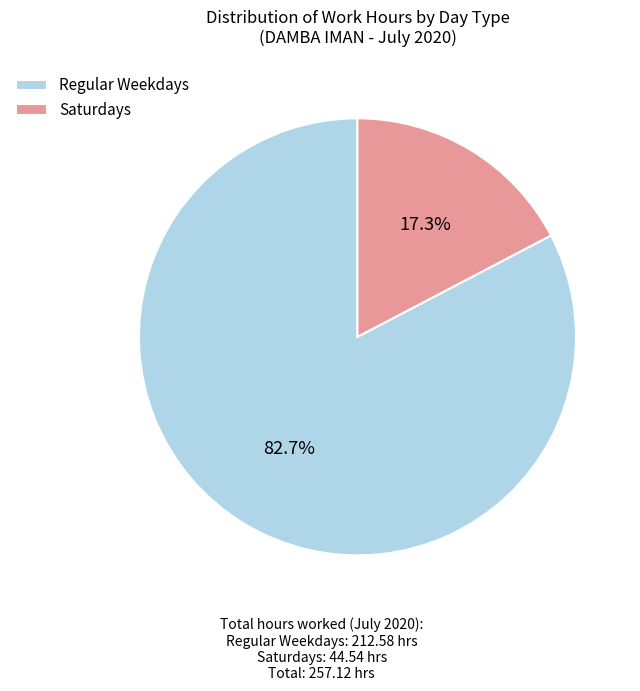

Between Saturdays and Regular Weekdays, which is larger?

Regular Weekdays